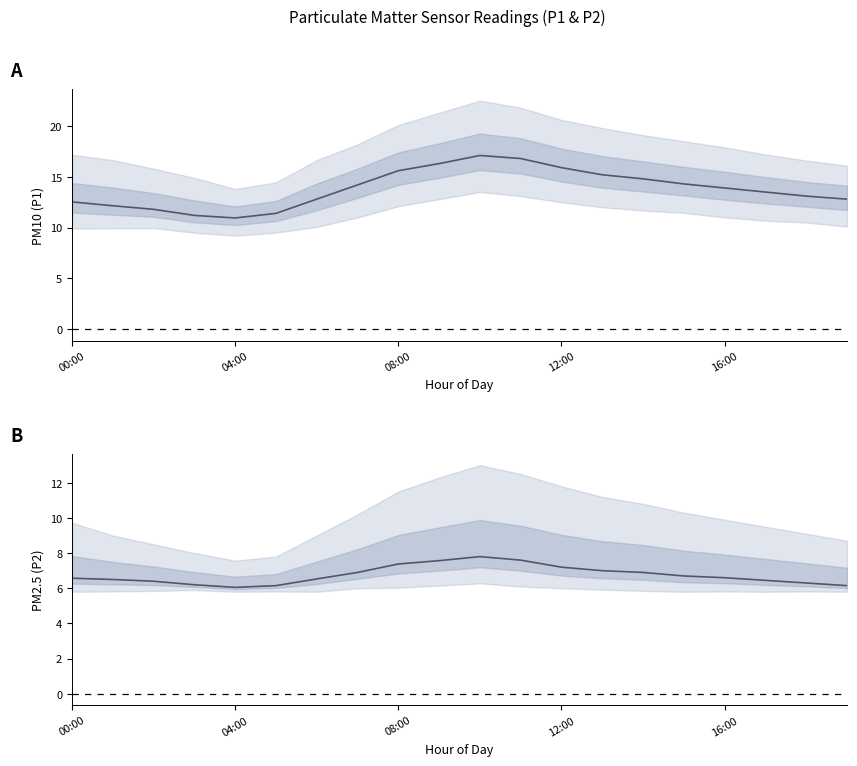

Which category has the highest value in the P2 mean series?

10